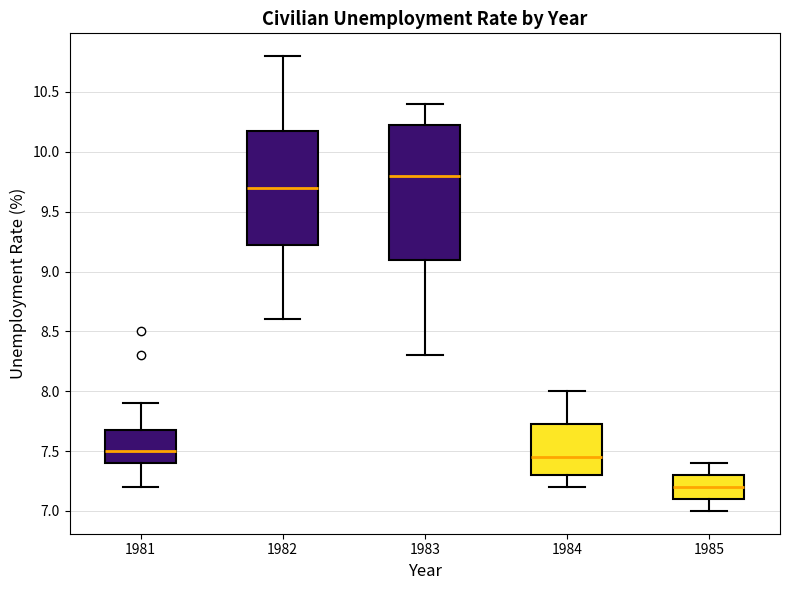

Where is the lower edge of the box at x = 1983 on the y-axis? The values are not printed on the chart, so give them approximately, as read against the axis.

9.10